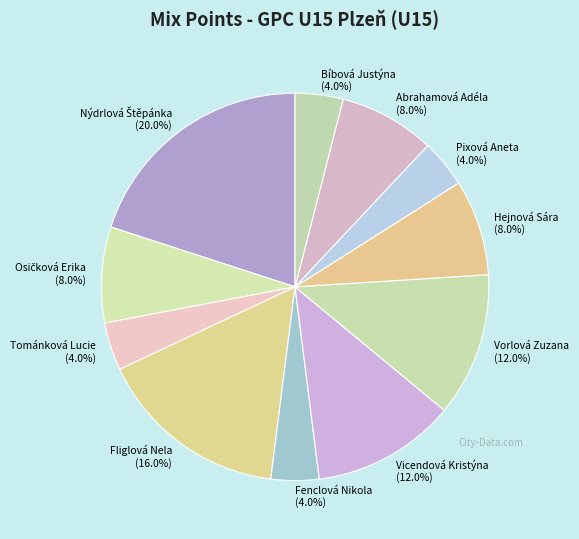

Is the sum of Fliglová Nela and Vorlová Zuzana greater than half?

No